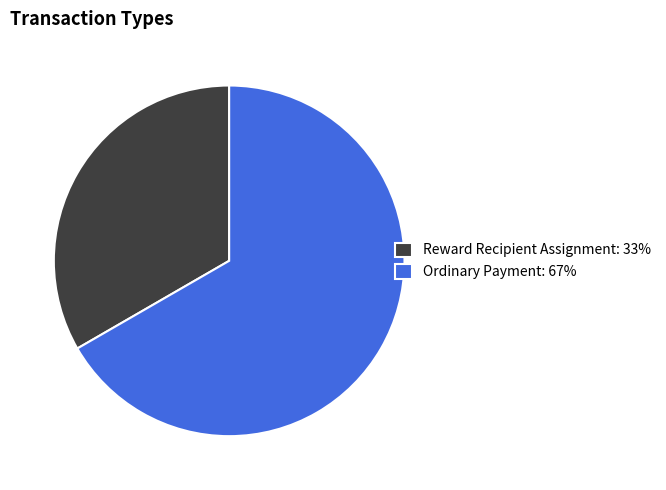

The Ordinary Payment: 67% slice represents 67% of the pie. True or false?

True